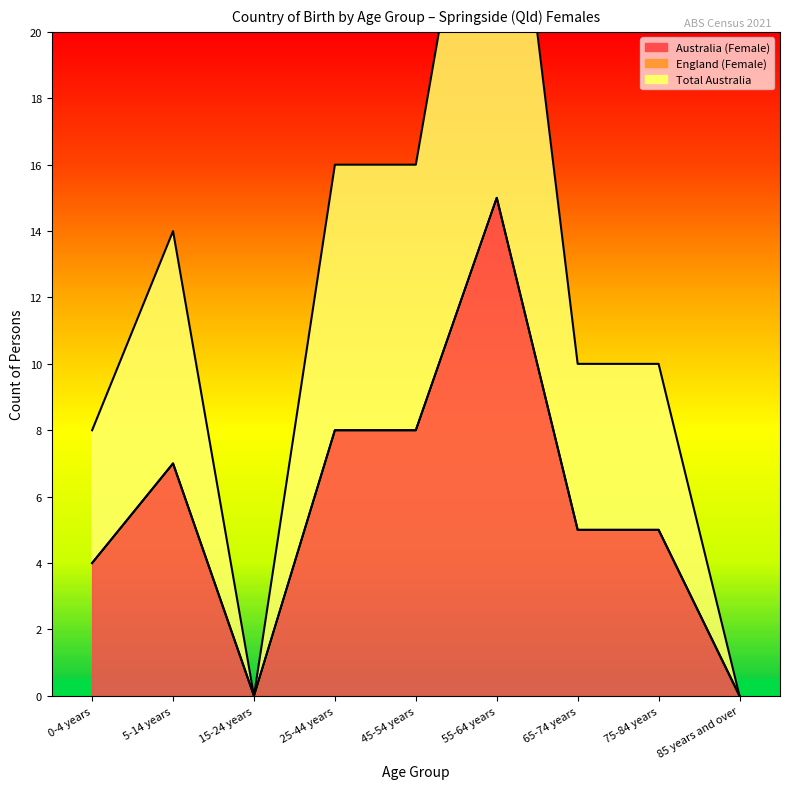

At which label does Australia (Female) first exceed 5?

5-14 years